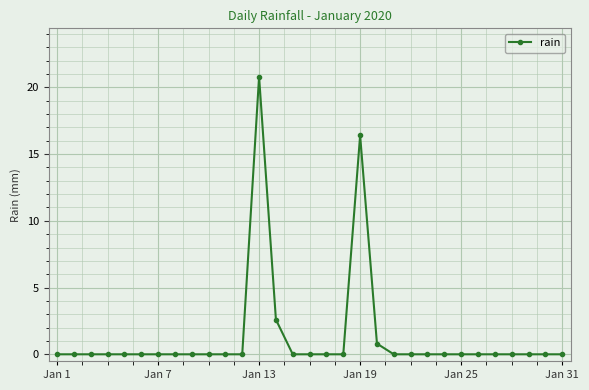

How many series are shown in this chart?

1